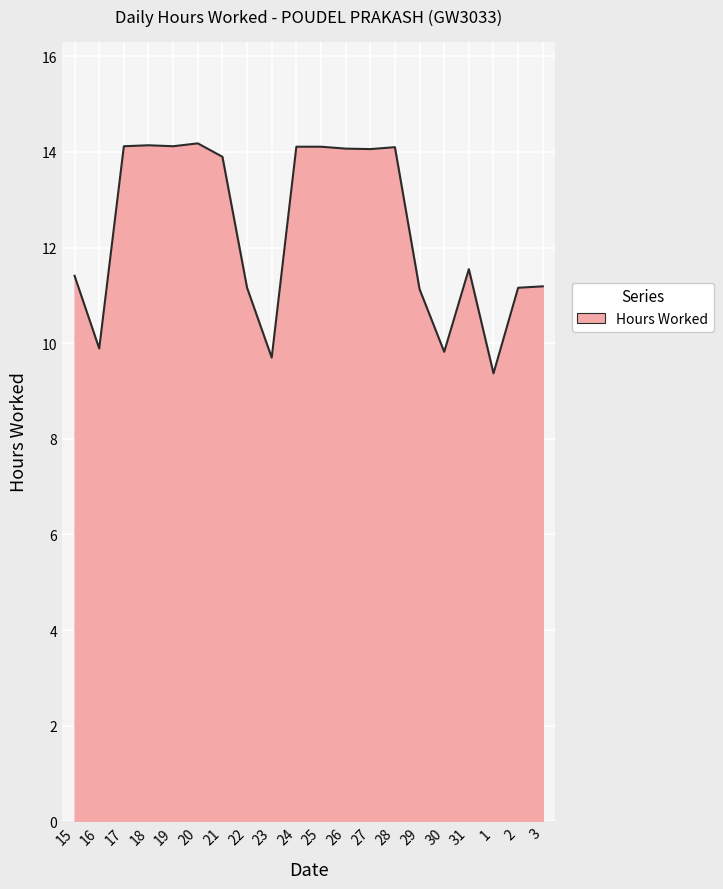

What is the maximum value shown in the chart?

14.2